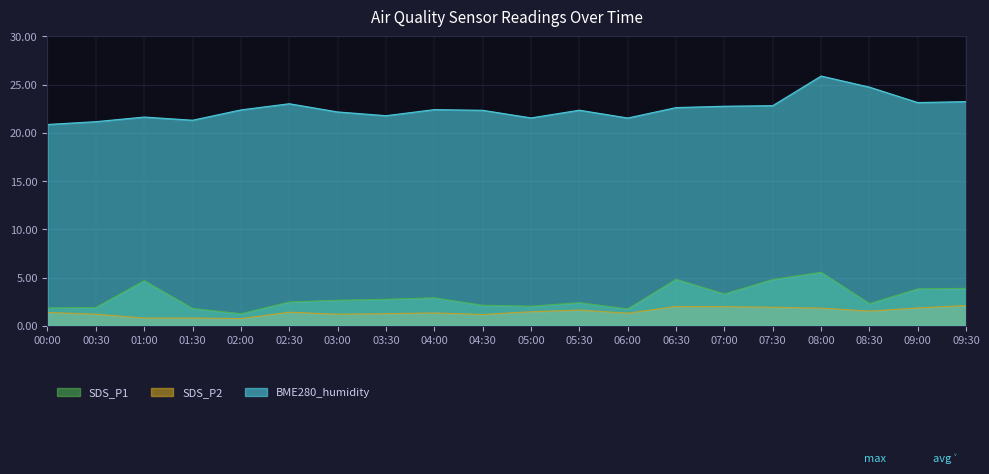

What is the label of the 3rd point from the right?

08:30